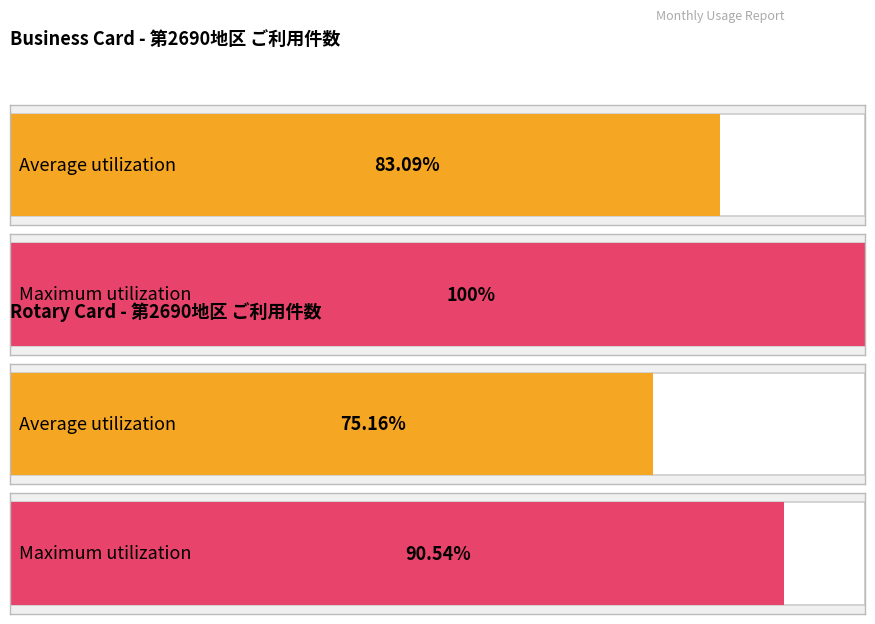

Is it true that Rotary Card Usage (件数) equals 2052 at 2019-04?

False